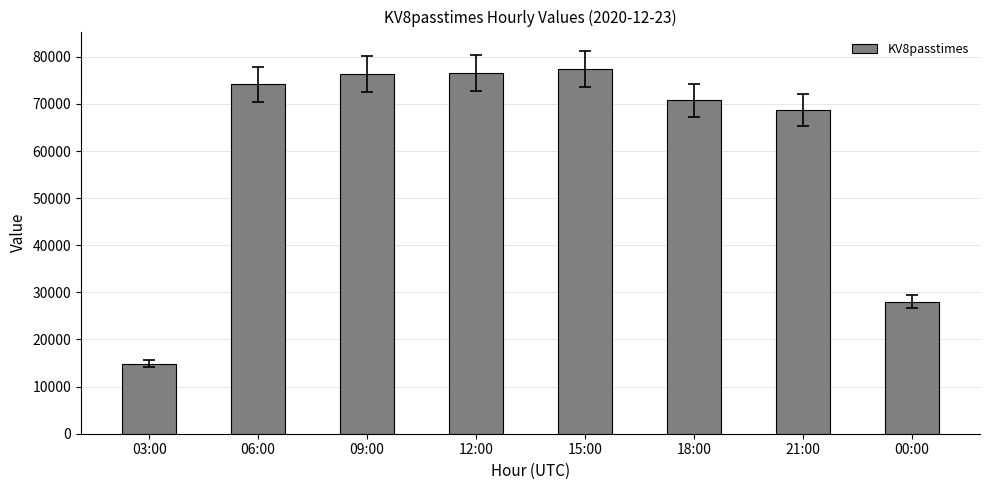

What is the difference between the maximum and second lowest values?

49367